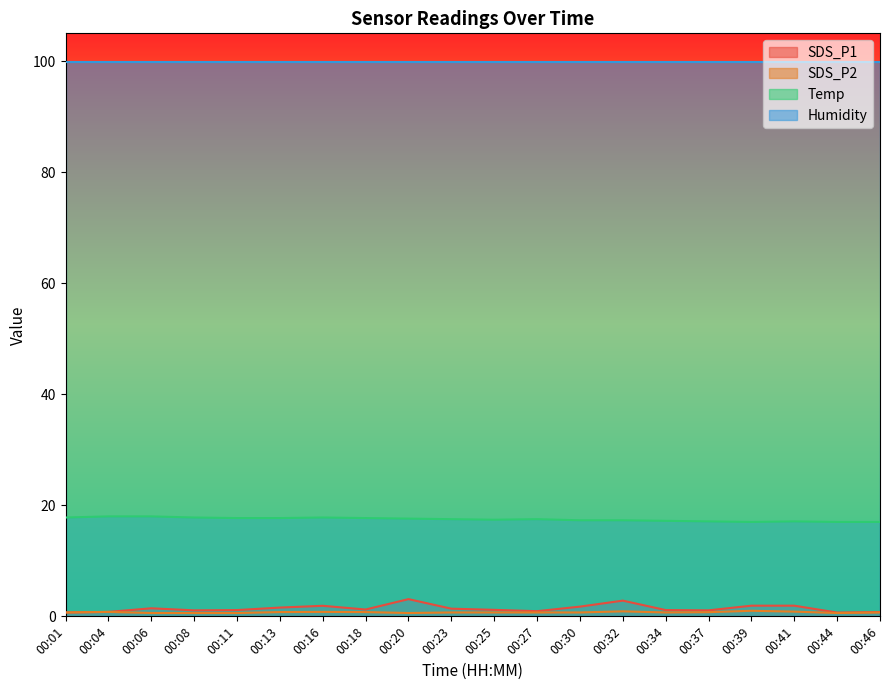

What is the difference between the maximum and second lowest values in the Temp series?

1.0